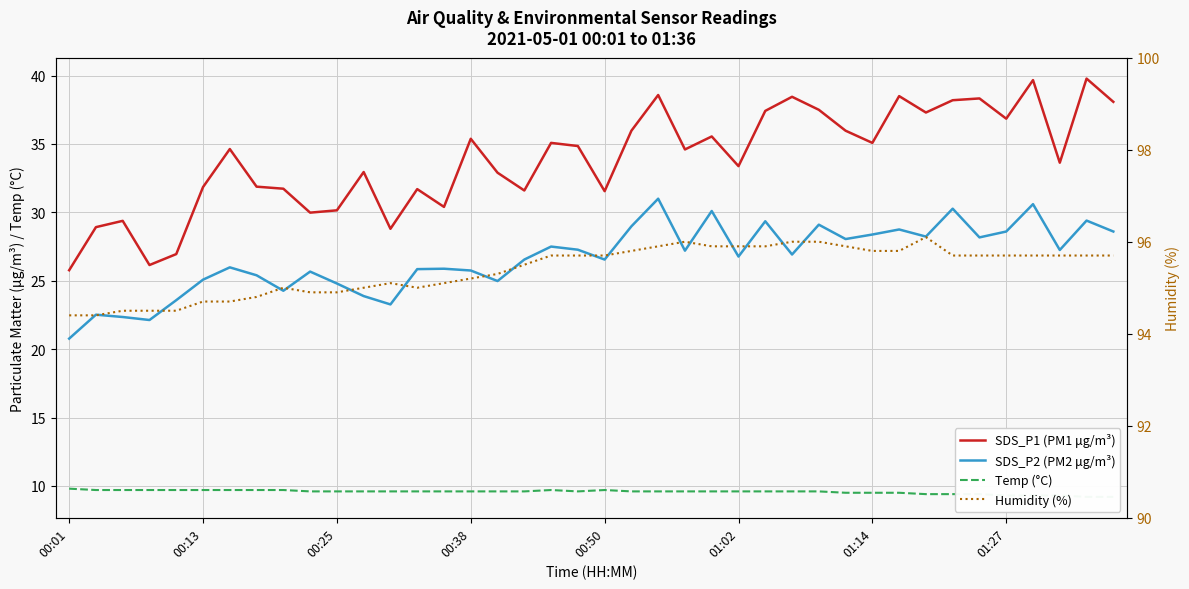

Does the chart have visible grid lines?

Yes